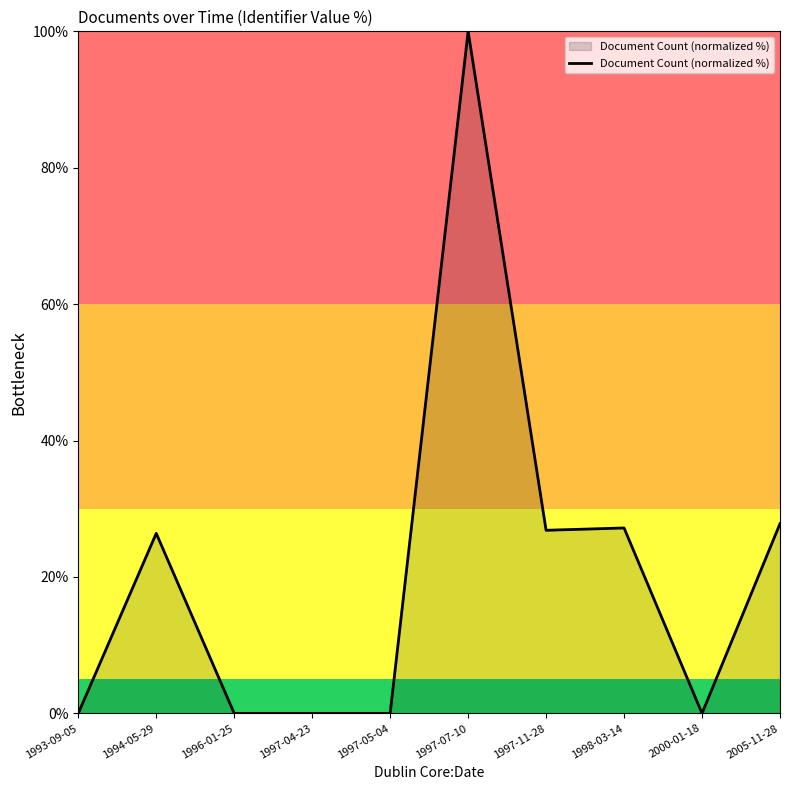

What is the difference between the values at 1993-09-05 and 2005-11-28?

27.8